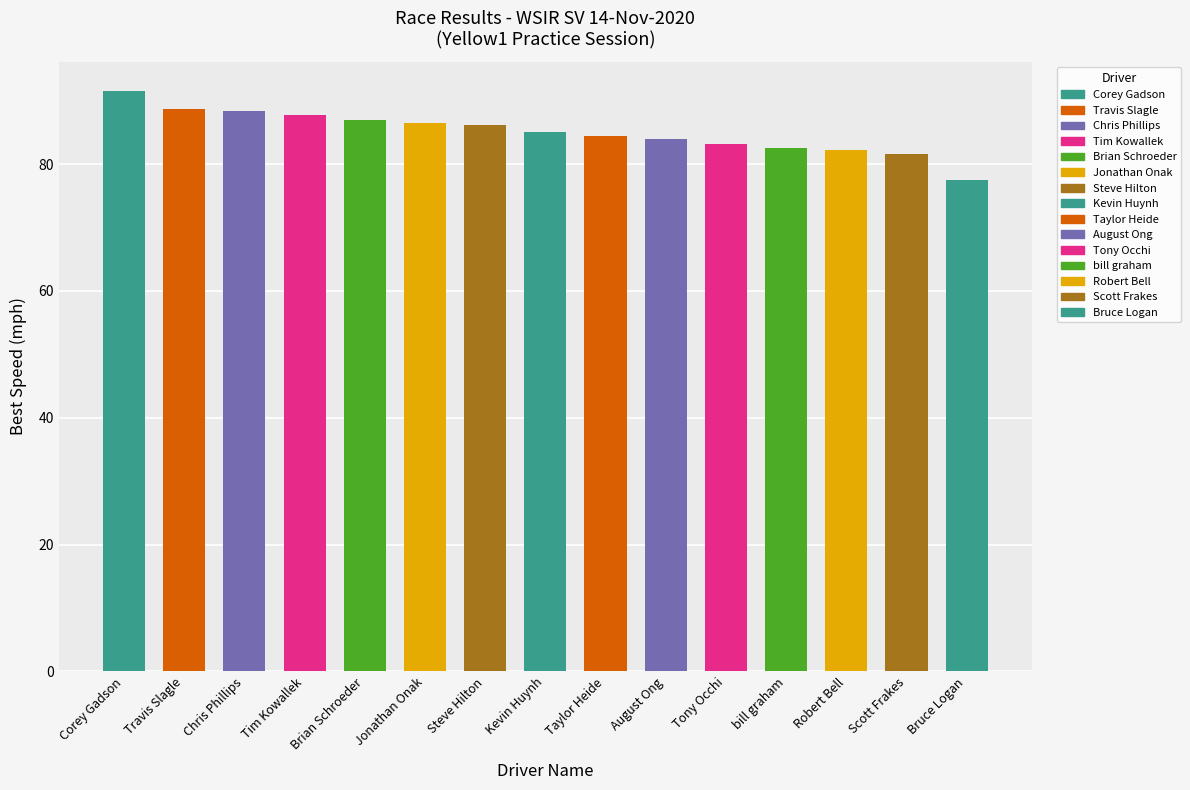

What is the average value?

85.1